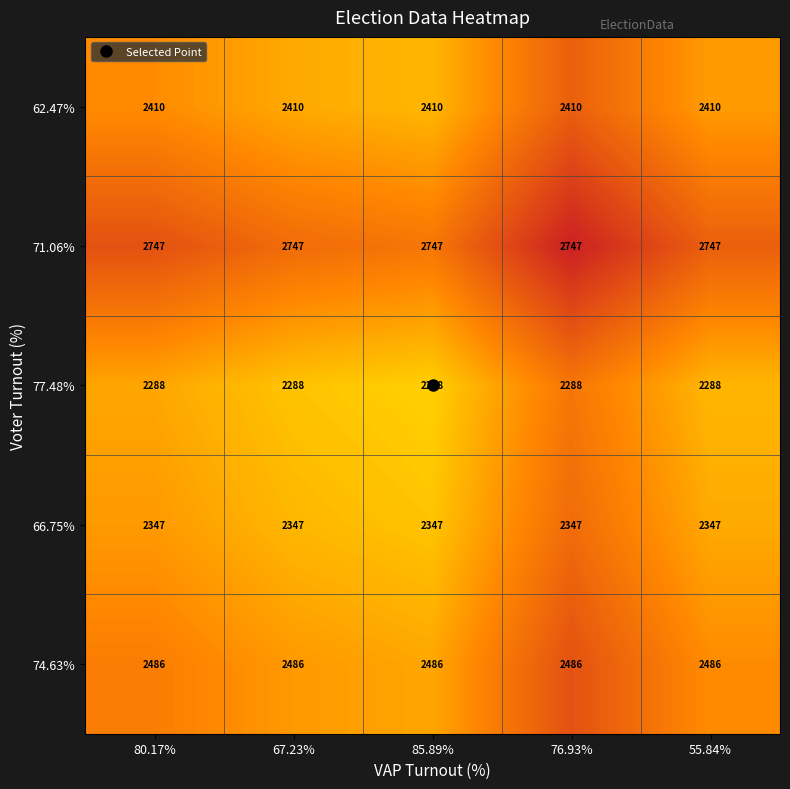

What is the approximate value of 74.63% at 55.84%?

2486